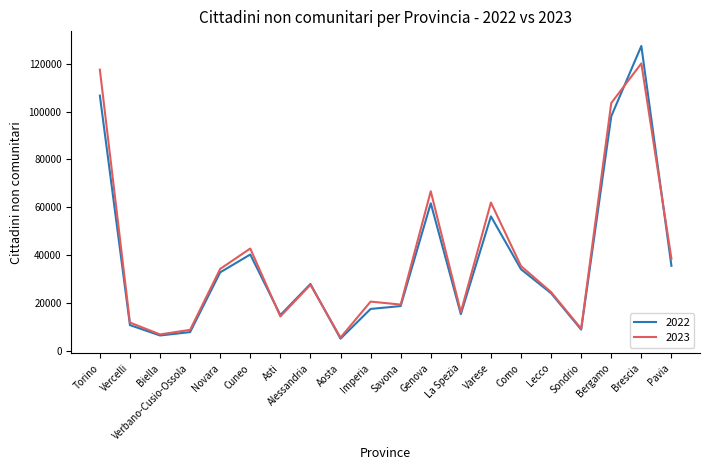

What is the difference between the highest and lowest values at Pavia?

2969